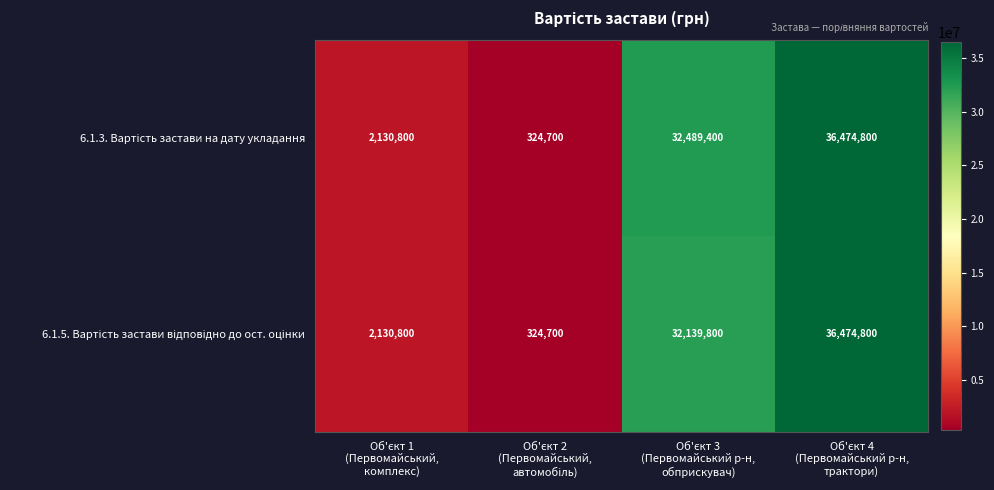

What is the greatest value displayed?

36474800